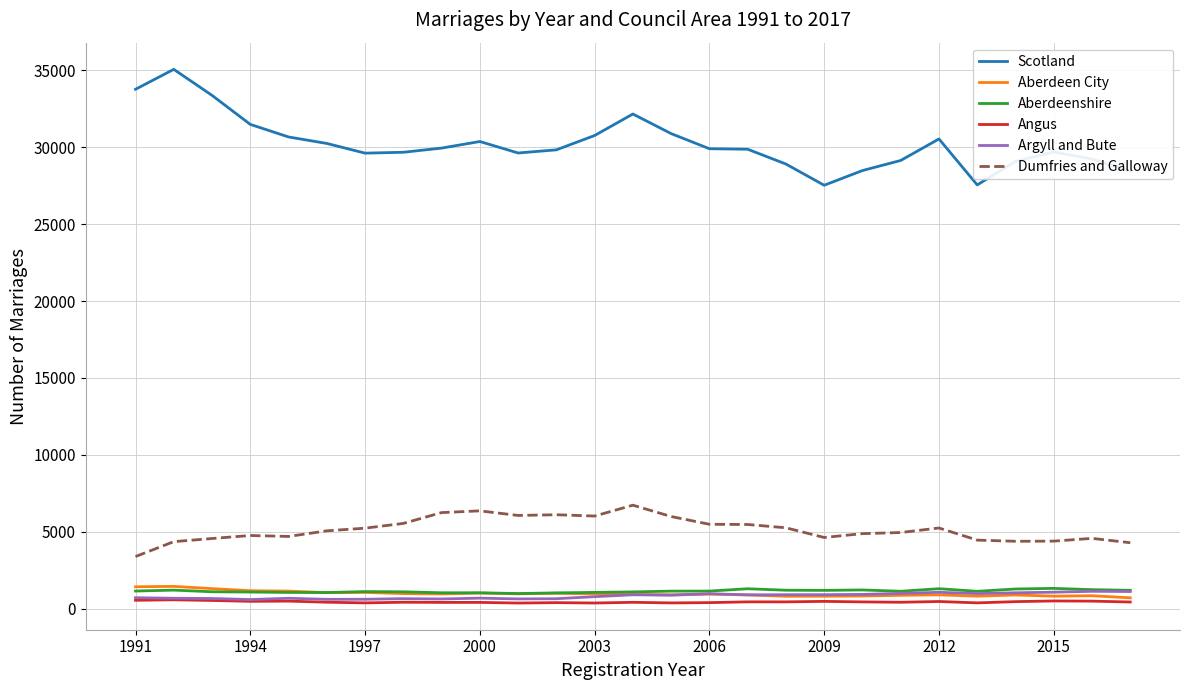

How many lines are shown in the chart?

6